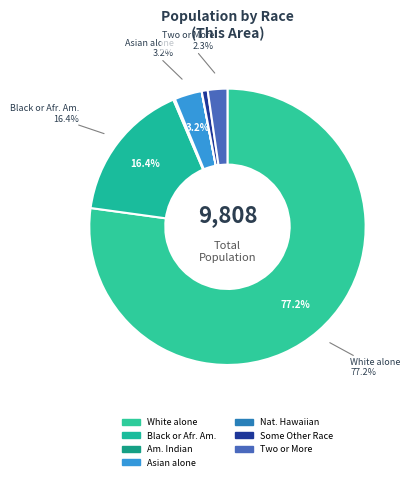

What is the largest slice in the pie chart?

White alone